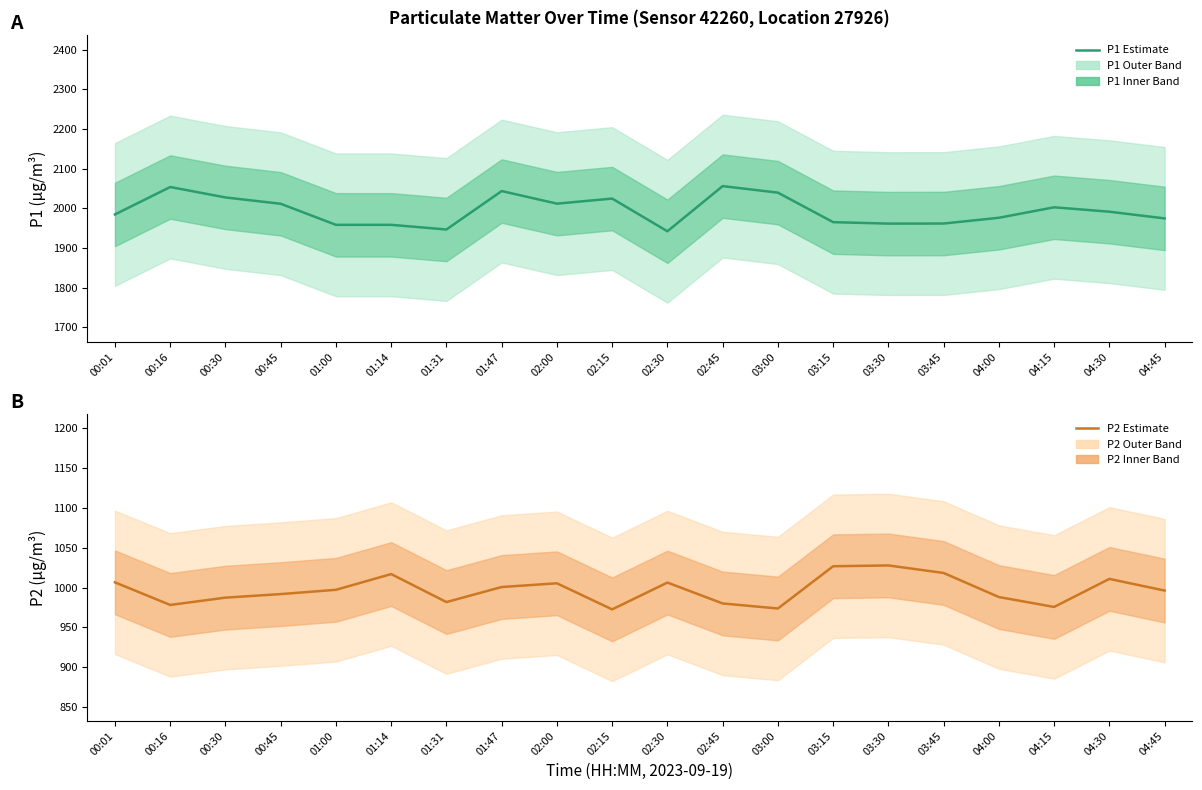

Which category has the lowest value across all series?

02:15